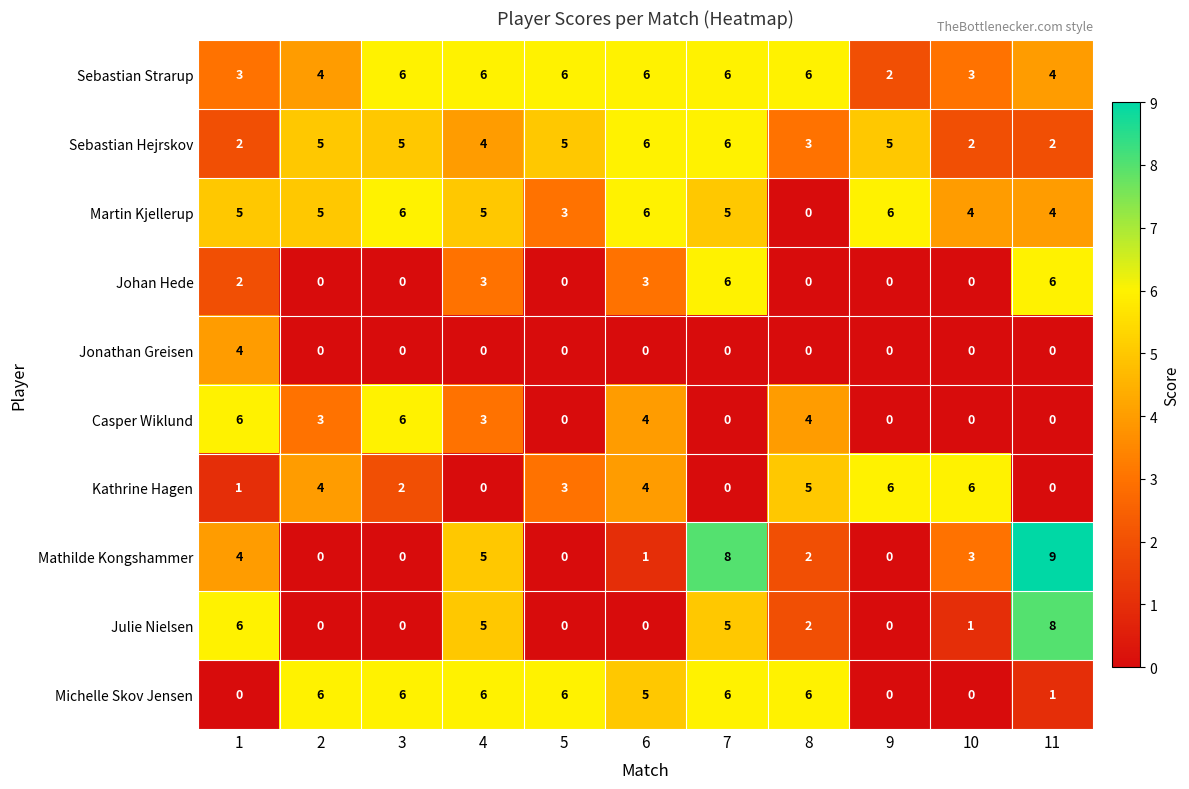

What is the difference between the Casper Wiklund values at 10 and 3?

6